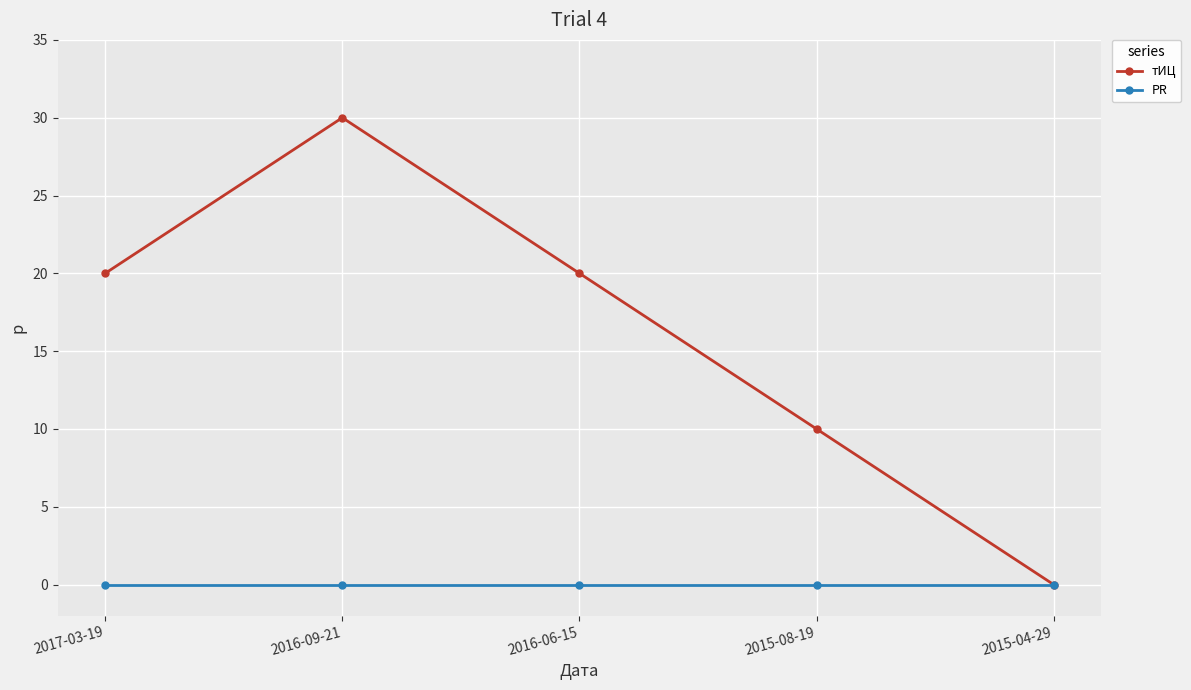

Between 2016-06-15 and 2015-08-19, which series saw the biggest shift?

тИЦ